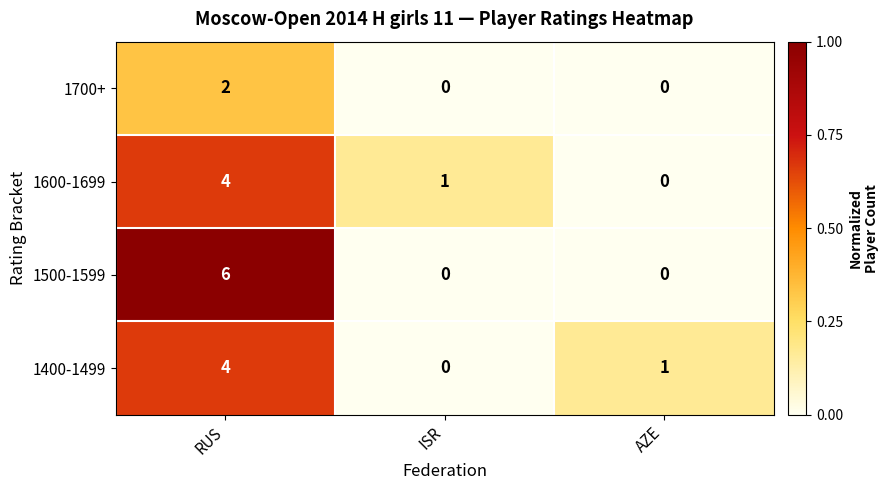

List the labels in order of 1400-1499 value, largest first.

RUS, AZE, ISR